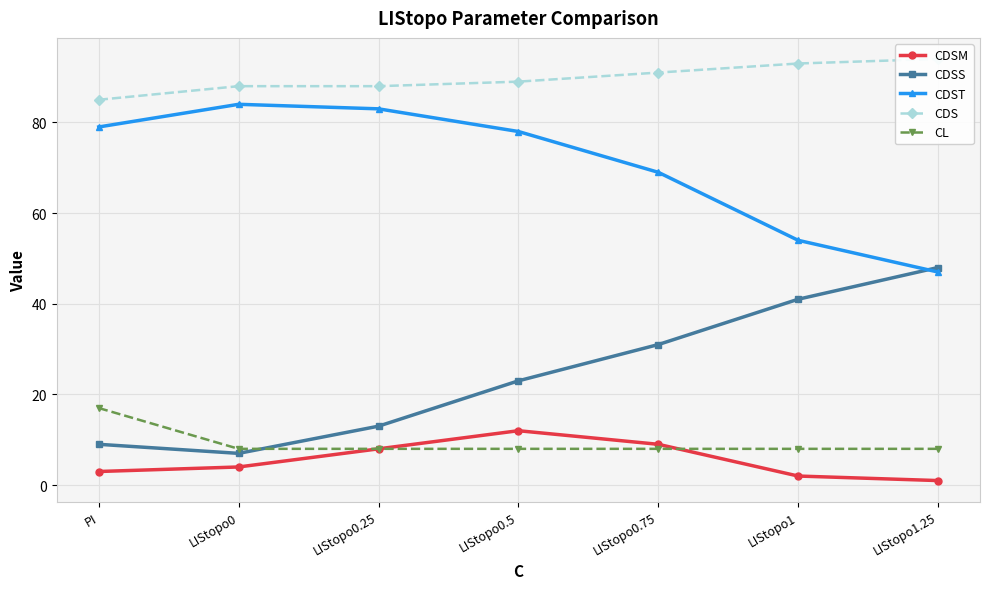

Reading left to right, transcribe all the data shown in this chart.

CDSM: PI=3	LIStopo0=4	LIStopo0.25=8	LIStopo0.5=12	LIStopo0.75=9	LIStopo1=2	LIStopo1.25=1
CDSS: PI=9	LIStopo0=7	LIStopo0.25=13	LIStopo0.5=23	LIStopo0.75=31	LIStopo1=41	LIStopo1.25=48
CDST: PI=79	LIStopo0=84	LIStopo0.25=83	LIStopo0.5=78	LIStopo0.75=69	LIStopo1=54	LIStopo1.25=47
CDS: PI=85	LIStopo0=88	LIStopo0.25=88	LIStopo0.5=89	LIStopo0.75=91	LIStopo1=93	LIStopo1.25=94
CL: PI=17	LIStopo0=8	LIStopo0.25=8	LIStopo0.5=8	LIStopo0.75=8	LIStopo1=8	LIStopo1.25=8